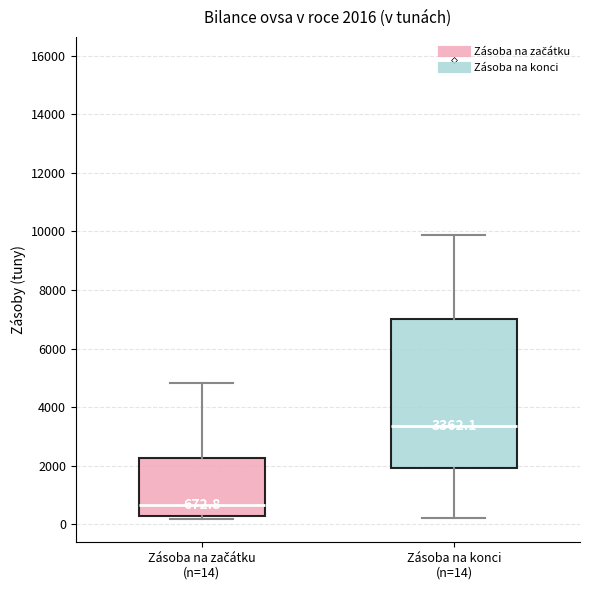

Which box is the tallest, from its lower edge to its upper edge?

Zásoba na konci (n=14)